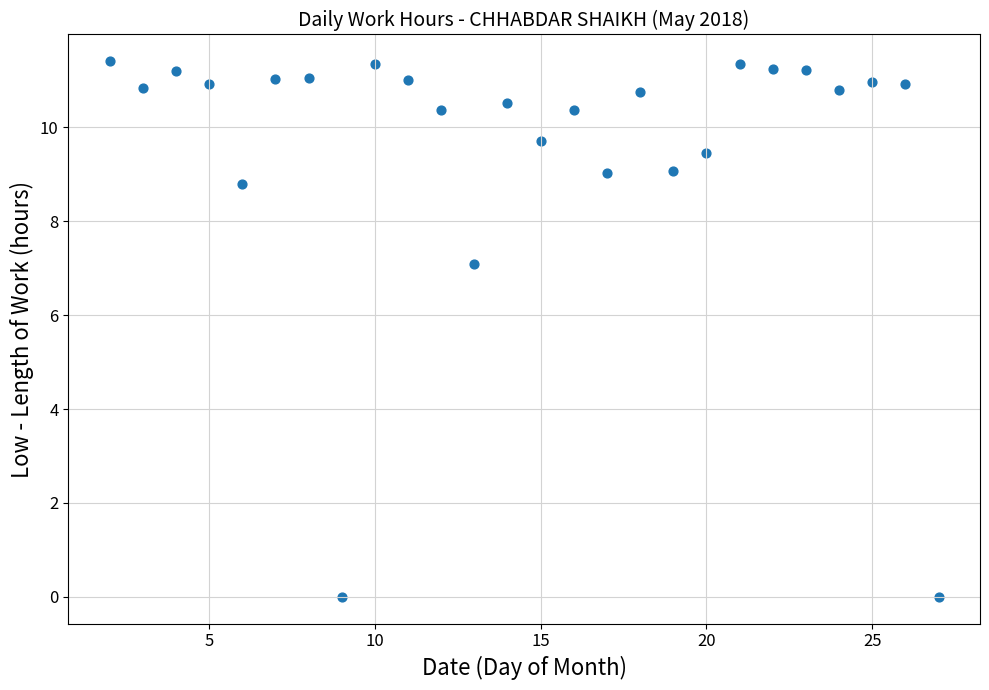

What Y value in the scatter plot is closest to 5?

7.1